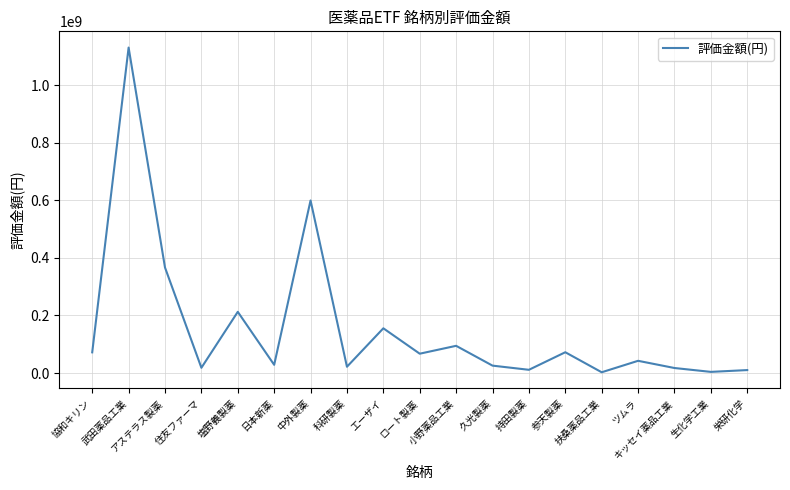

True or false: the data shows 366717500 at アステラス製薬.

True